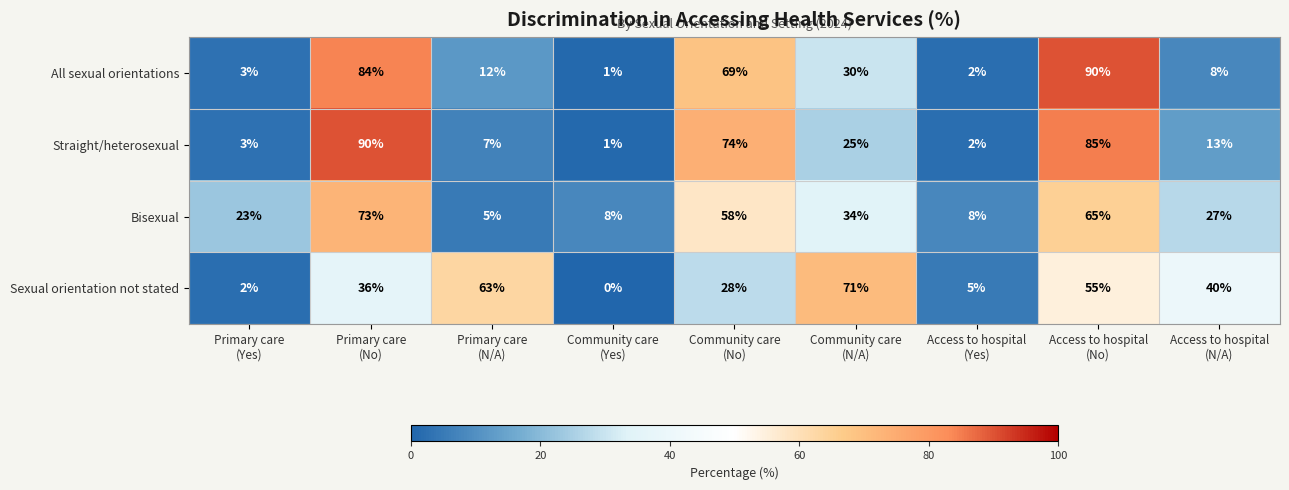

At how many categories does at least one series exceed 30?

6